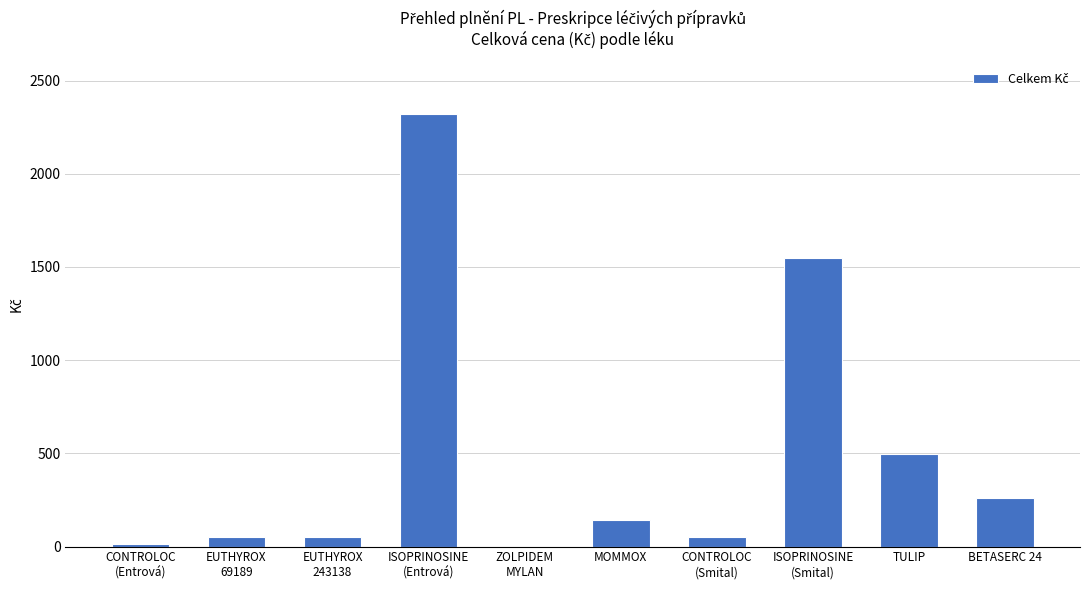

Does the chart contain stacked bars?

No